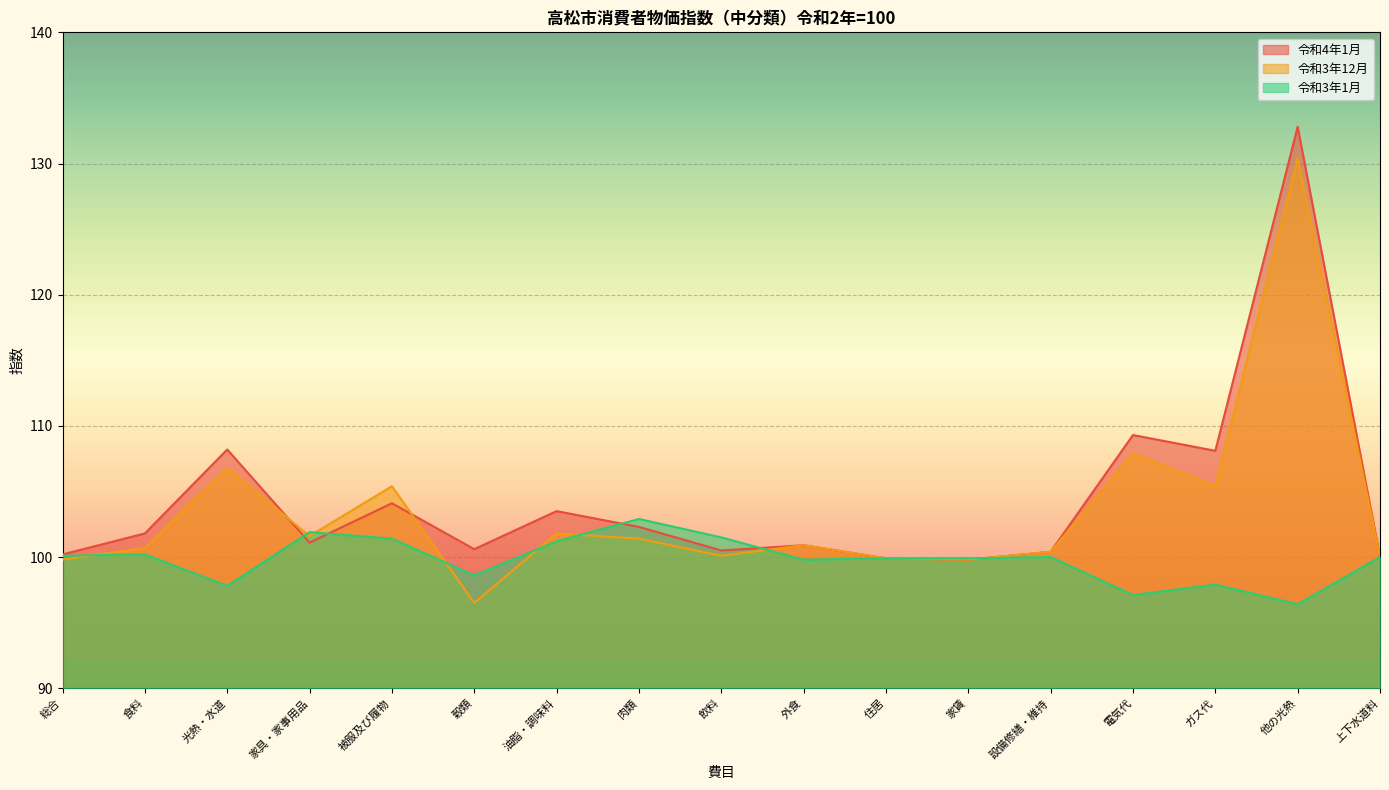

What is the difference between the highest and lowest values at 外食?

1.1